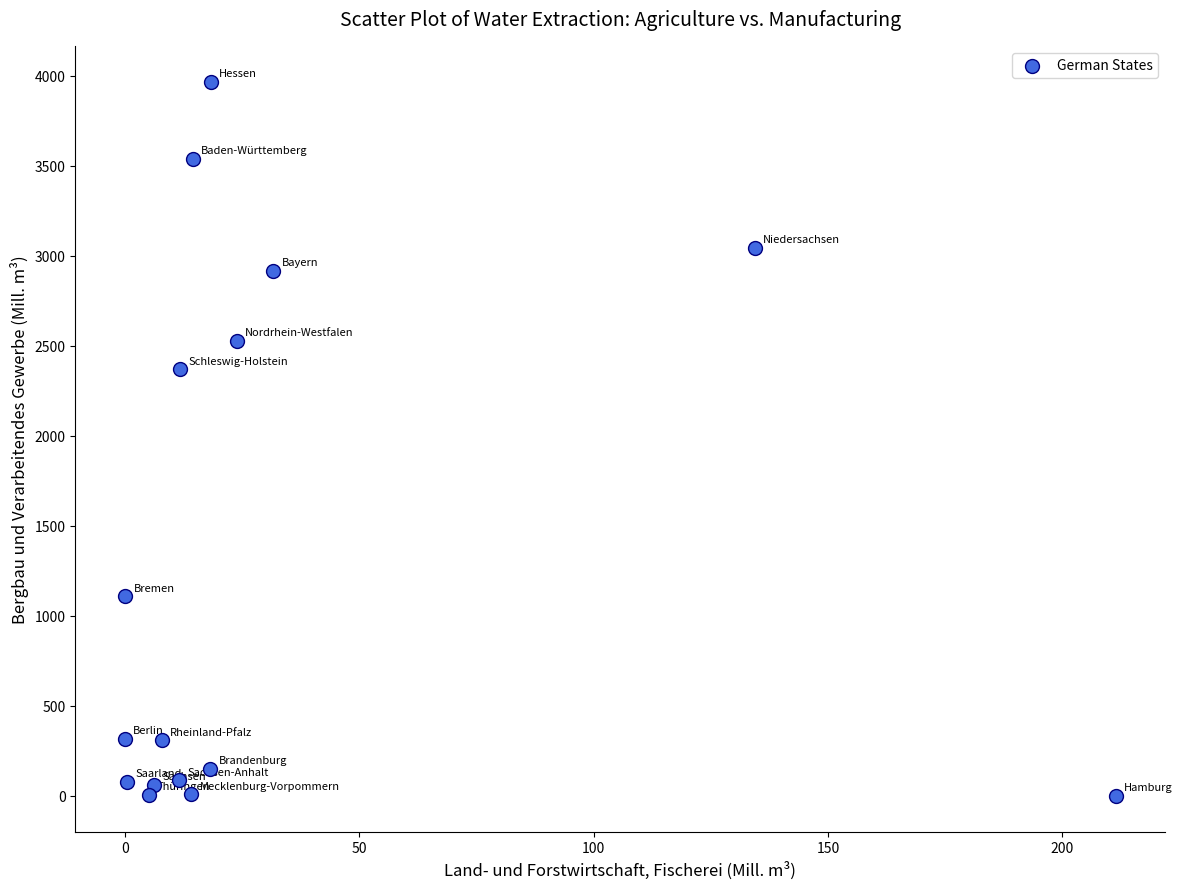

What is the range of Y values (max minus min)?

3969.1